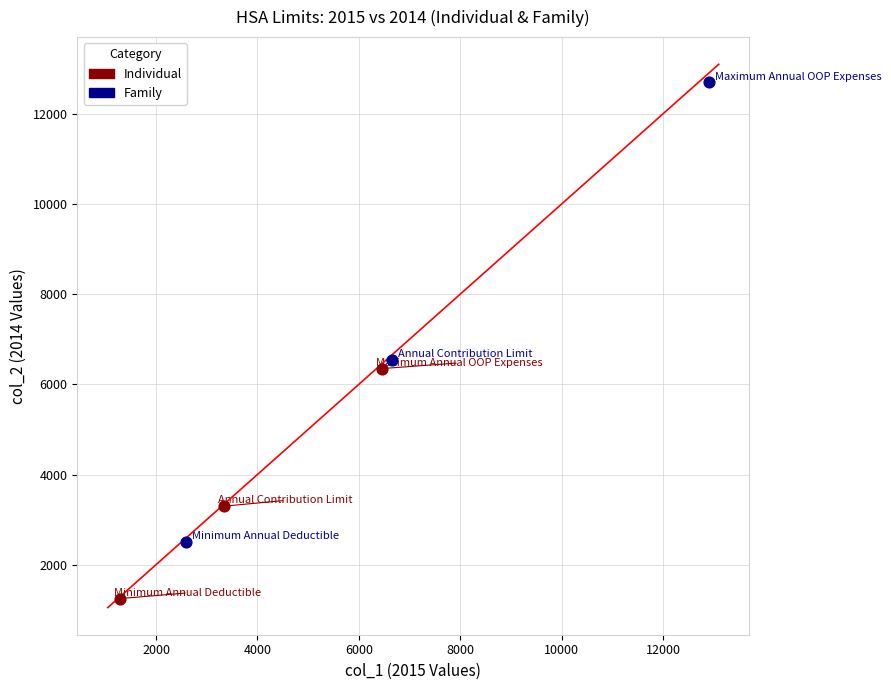

Which series has the largest Y range (max minus min)?

Family